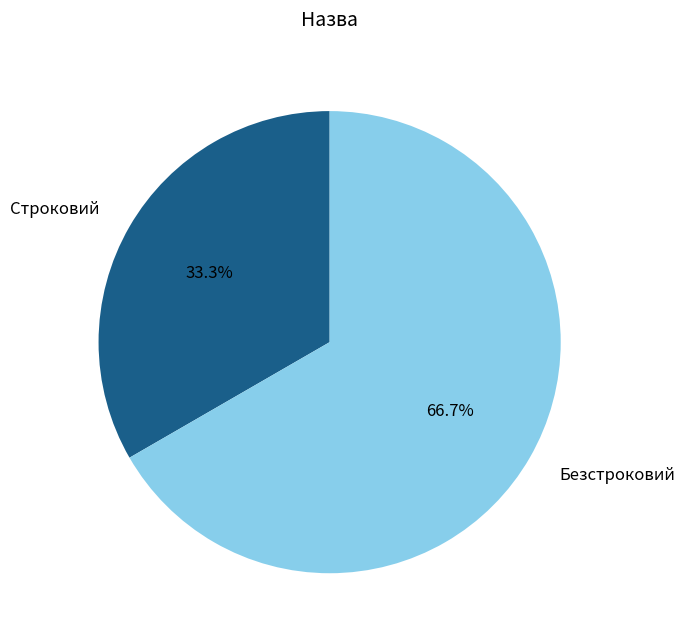

To the nearest percent, what portion does Строковий represent?

33%